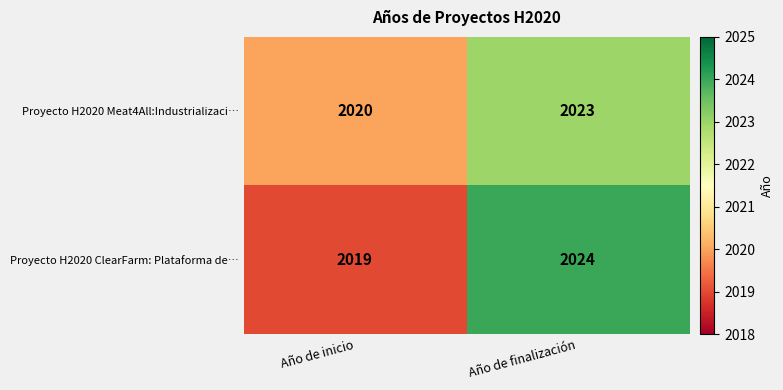

At which label is Proyecto H2020 Meat4All:Industrializaci… closest to 2021?

Año de inicio